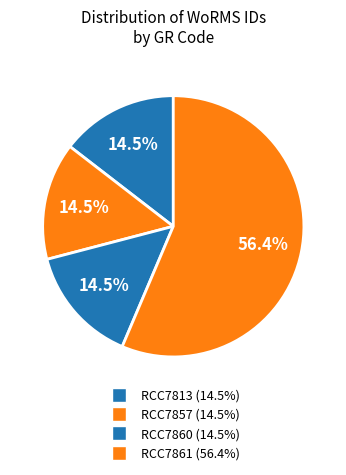

To the nearest percent, what portion does RCC7861 represent?

56%